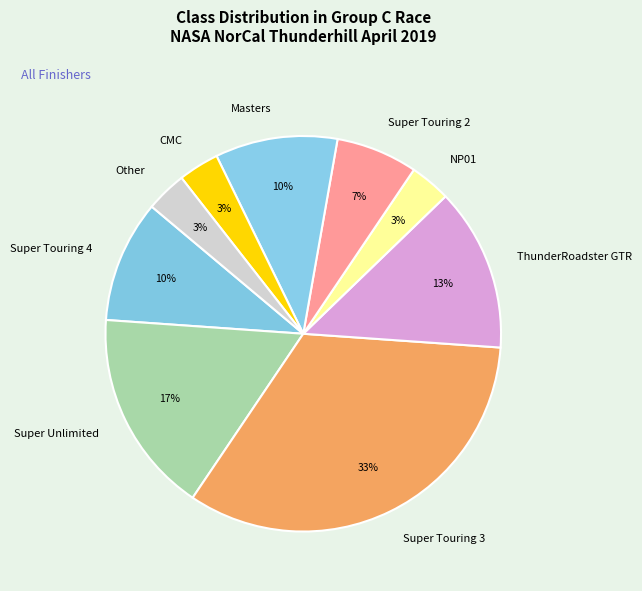

How many slices are in this pie chart?

9